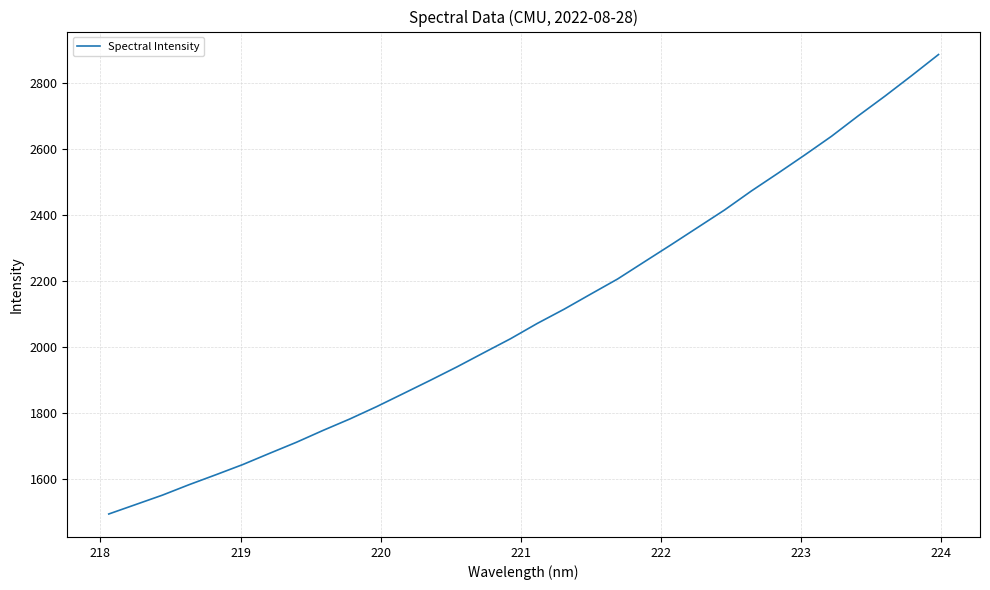

What is the minimum value shown in the chart?

1493.7